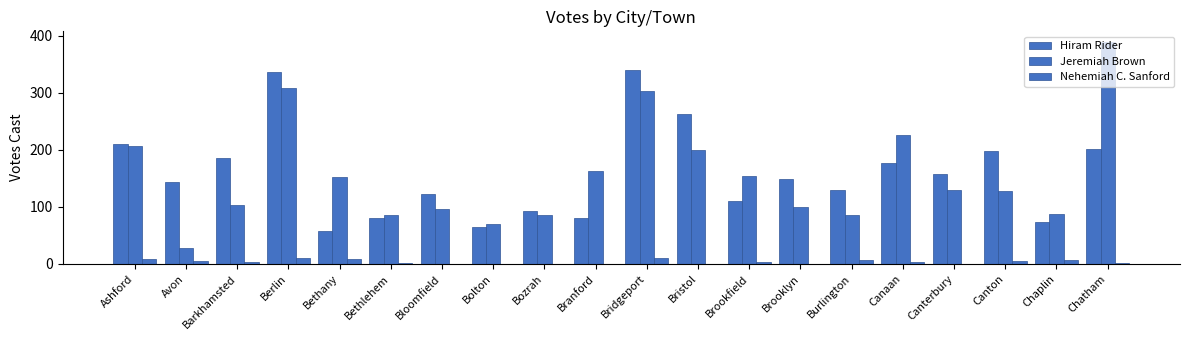

Are the bars grouped side by side (vs. stacked)?

Yes